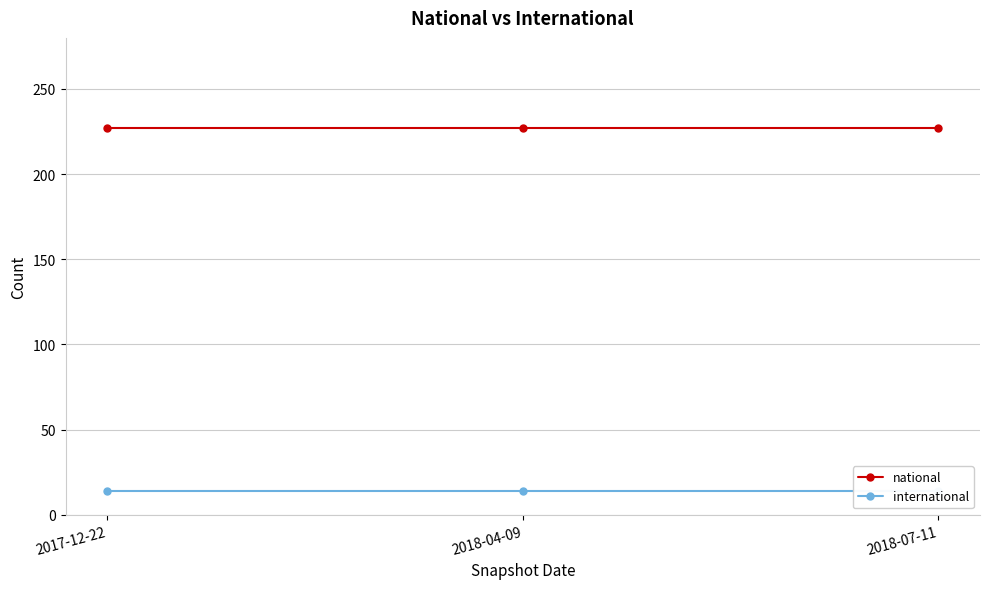

What is the lowest value of the national series?

227